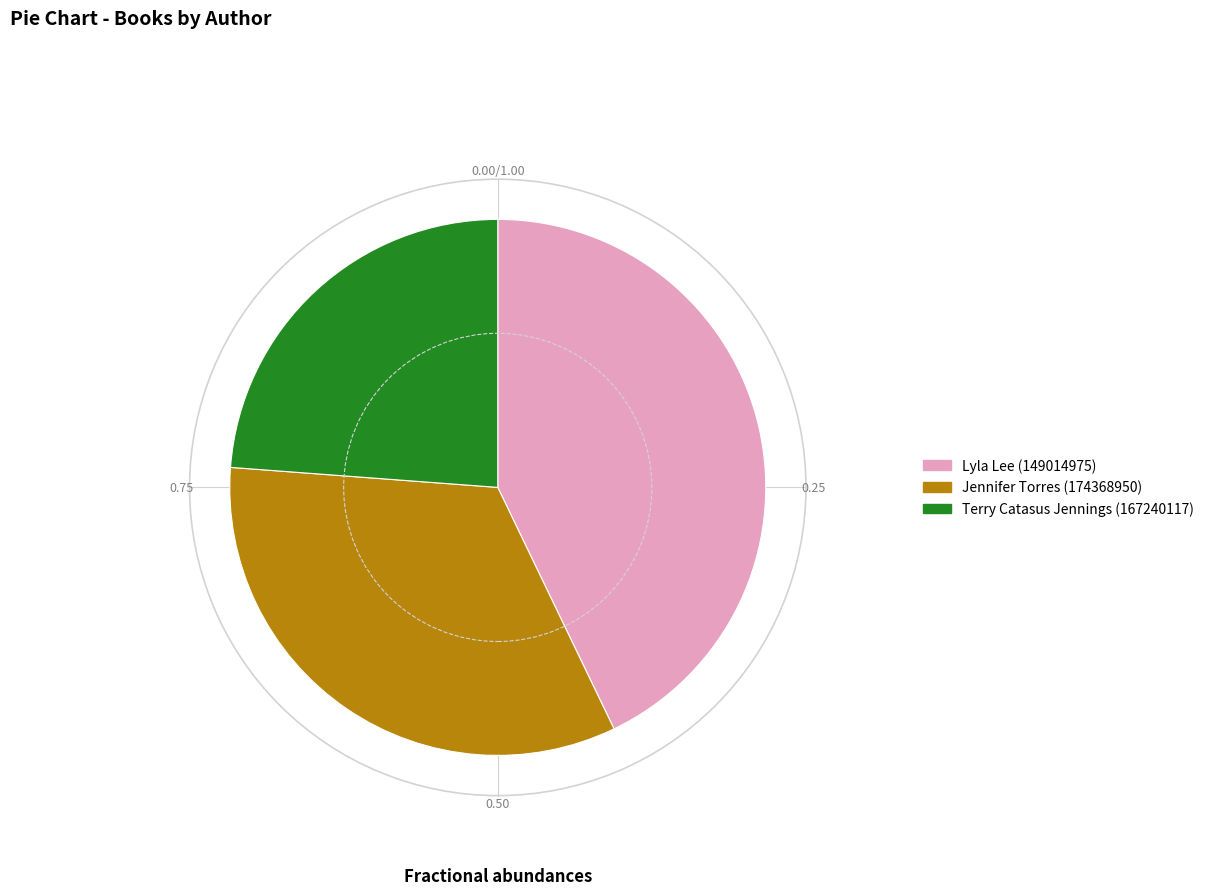

Do Lyla Lee (149014975) and Terry Catasus Jennings (167240117) together represent more than half of the pie?

Yes